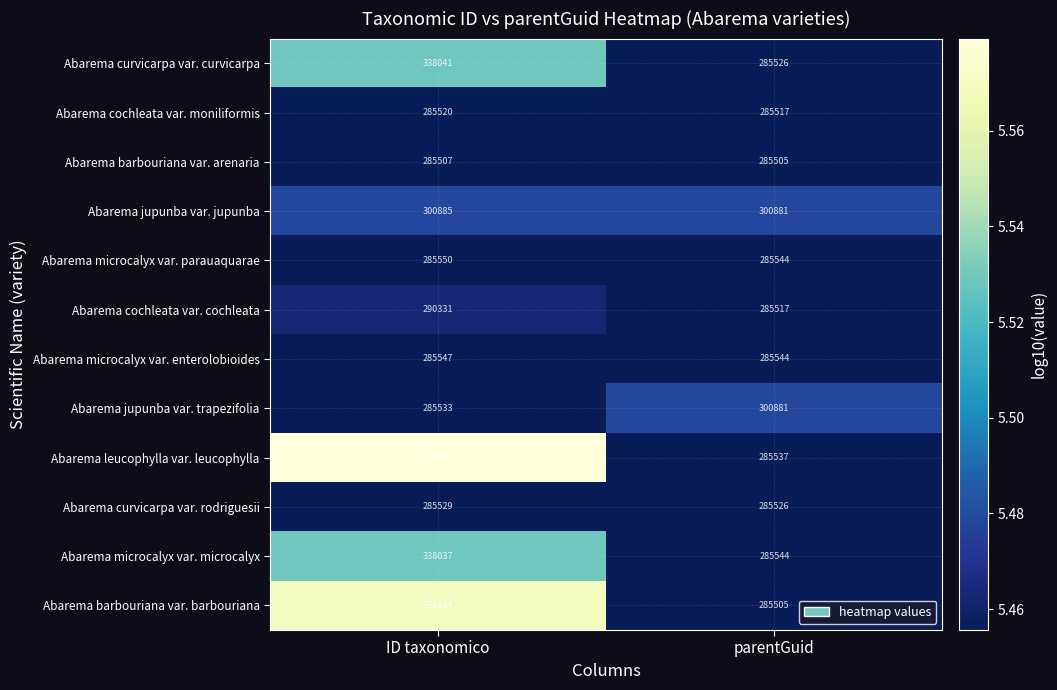

What is the sum of the Abarema leucophylla var. leucophylla values at parentGuid and ID taxonomico?

665103